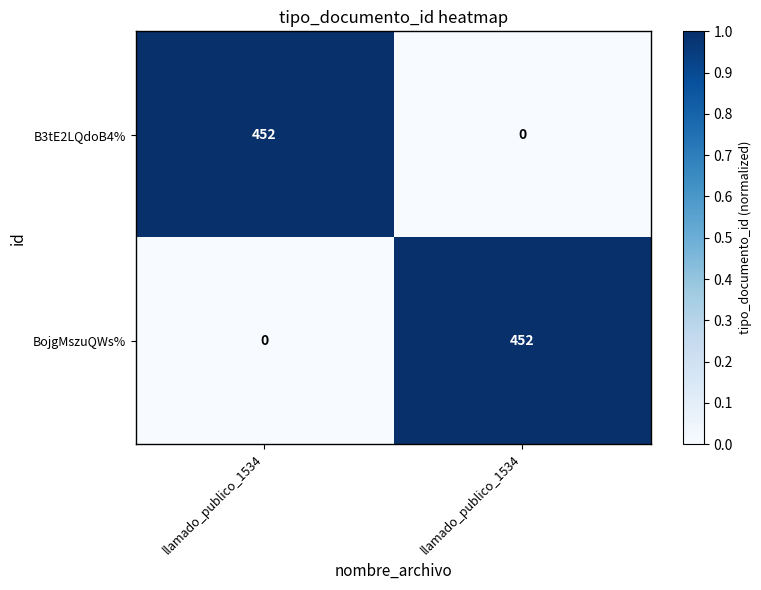

True or false: BojgMszuQWs% has a value of 0 at llamado_publico_1534.

False